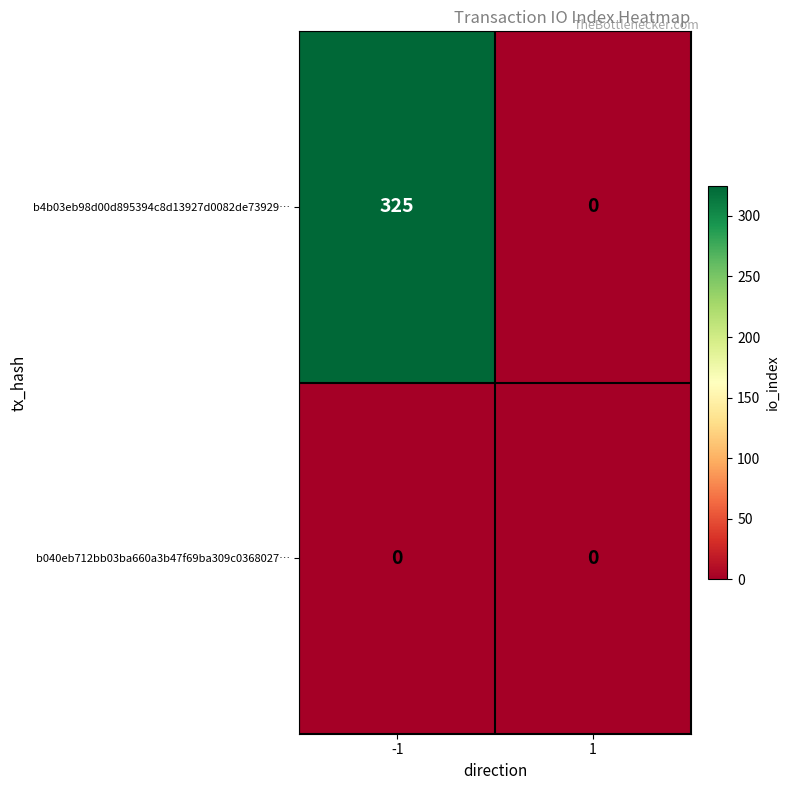

What is the greatest value displayed?

325